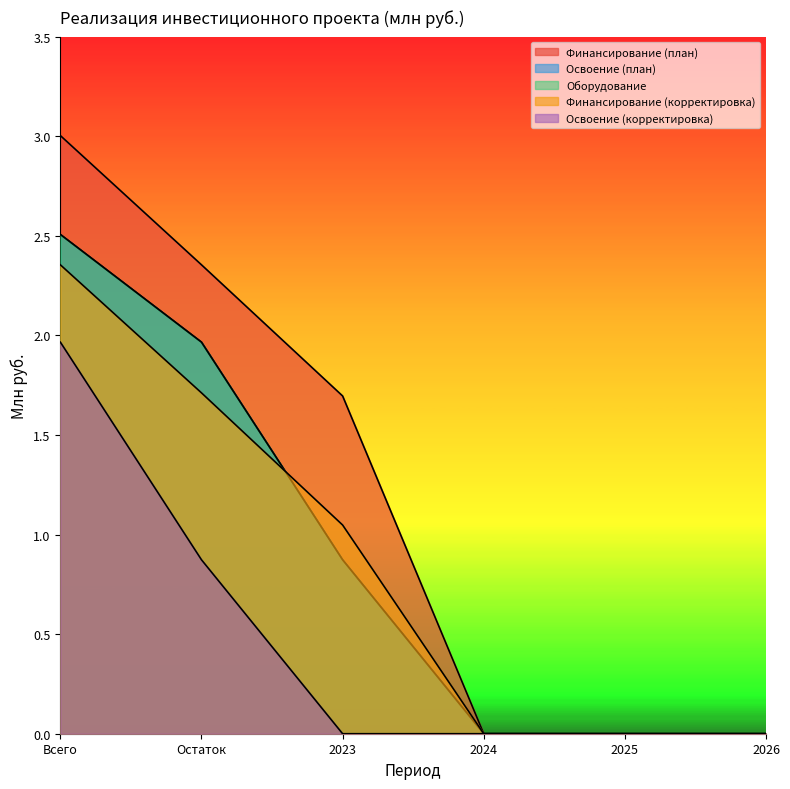

What is the average value of the Оборудование series?

0.9